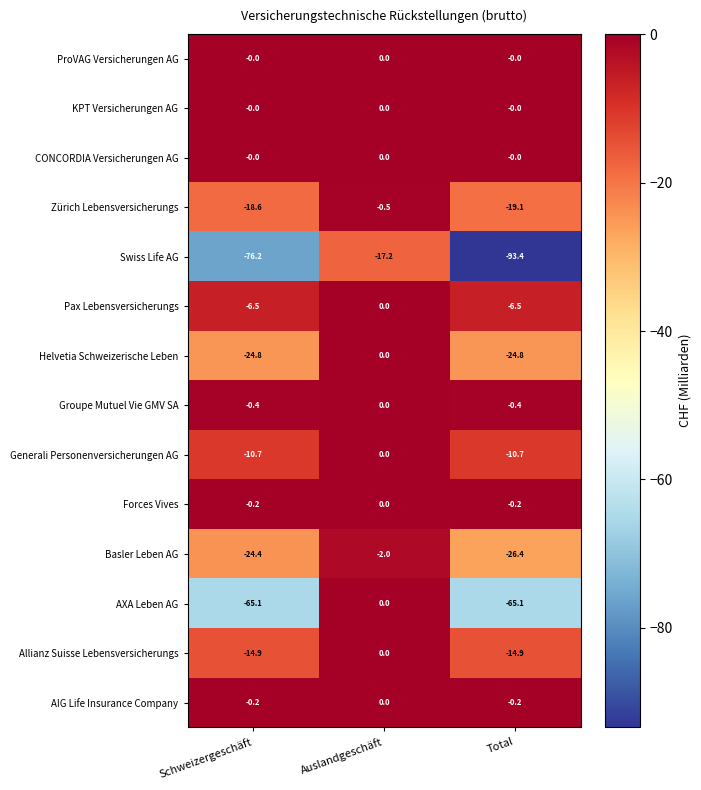

Which series has the widest spread of values?

Swiss Life AG